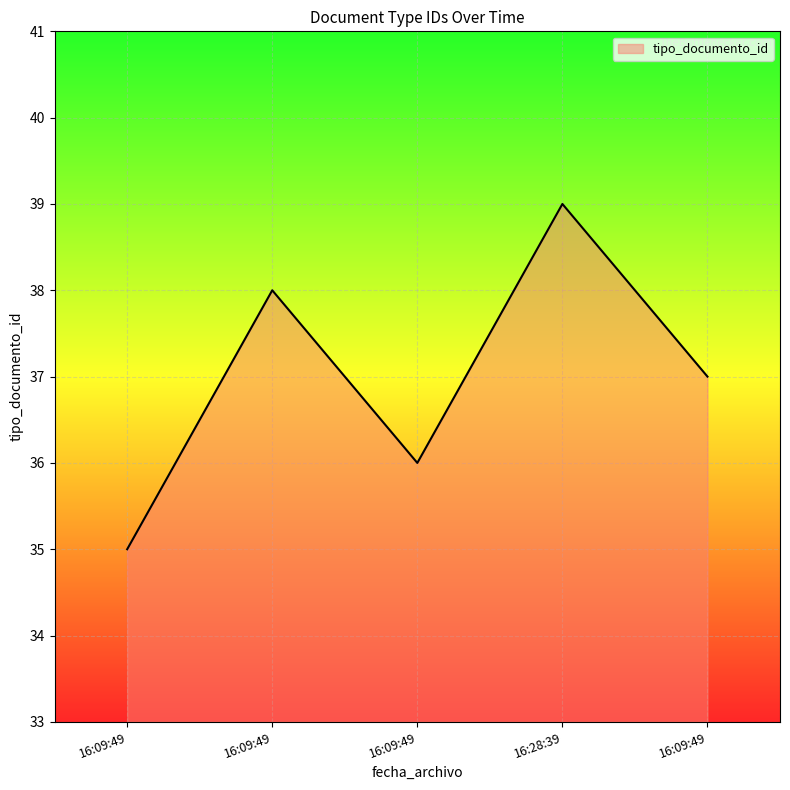

Count the values in the range 36 to 38.

3